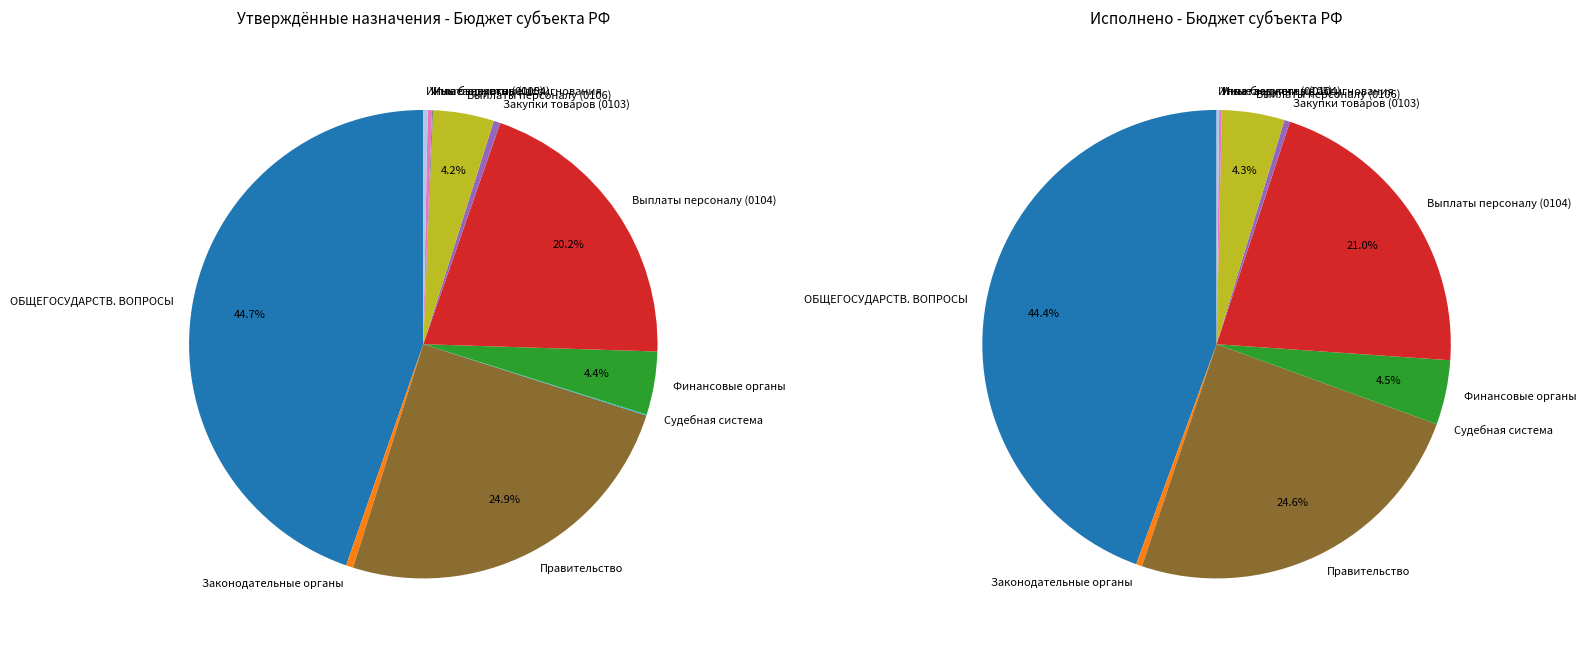

Is it true that Функционирование законодательных органов is 0% of the pie?

True